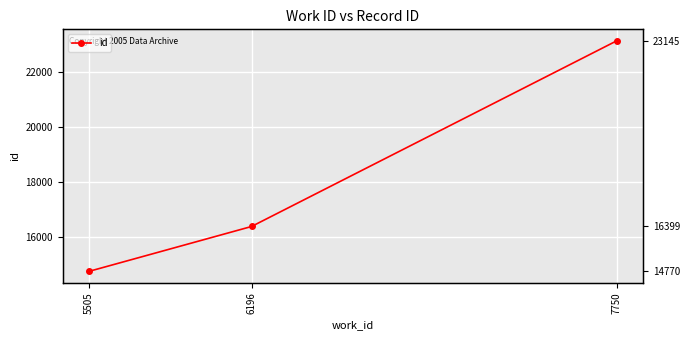

How many values are between 14770 and 23145?

3